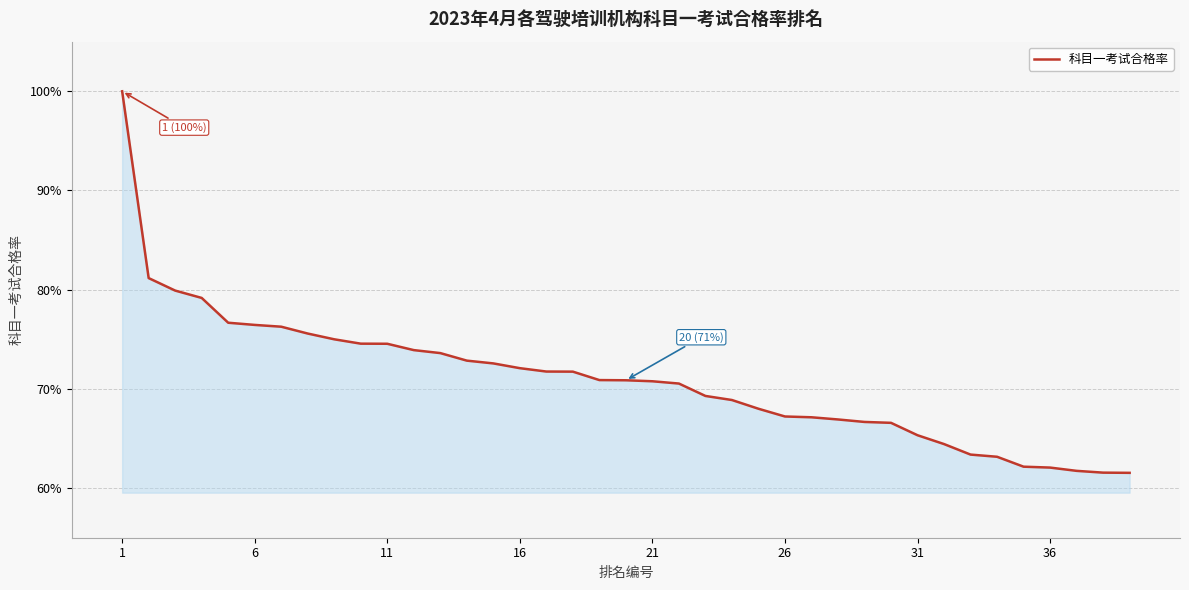

What is the difference between the maximum and minimum values?

0.4